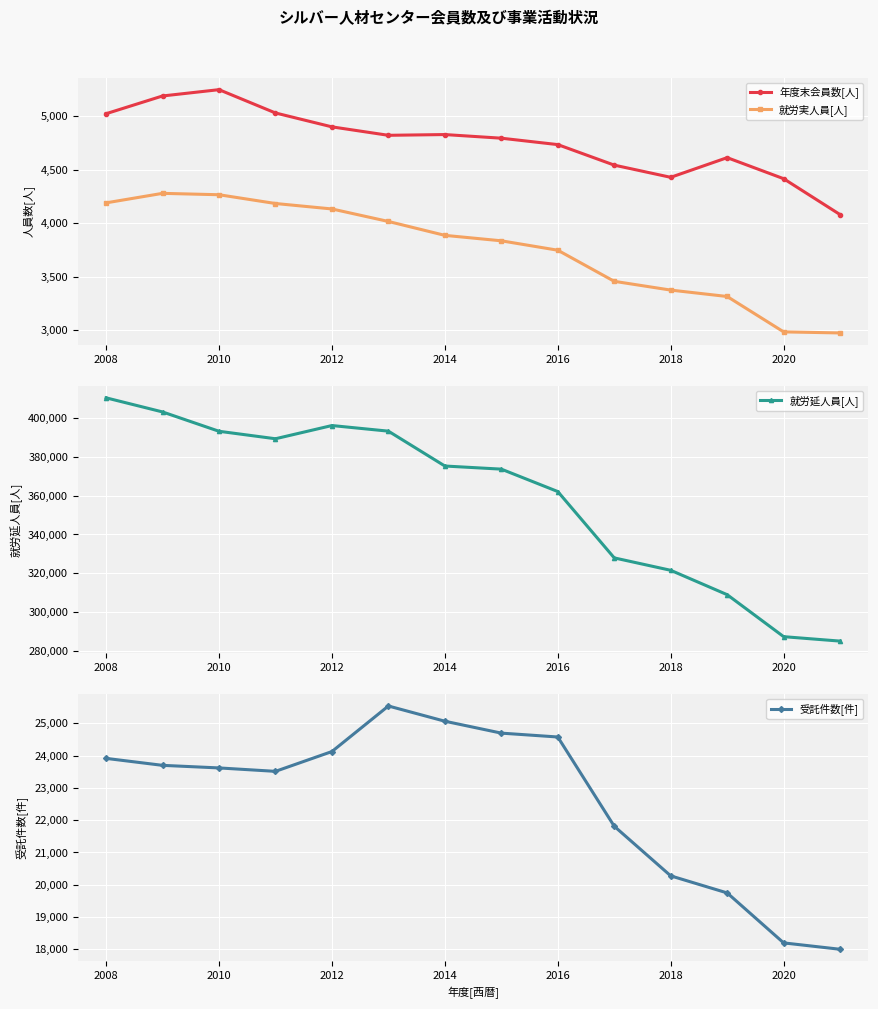

How many values in the 就労延人員[人] series are below 375298?

7